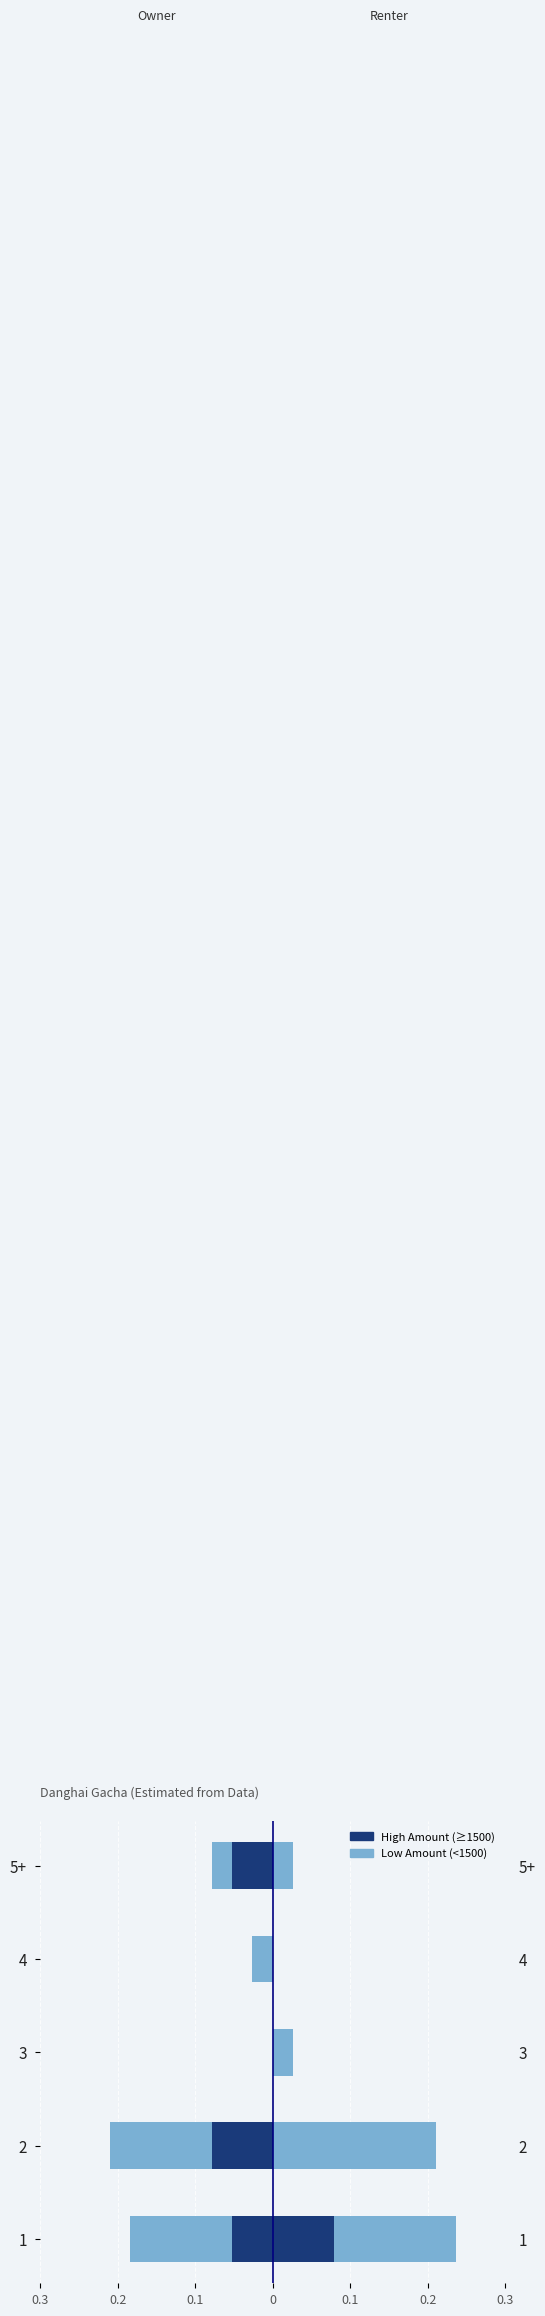

The value of Low Amount (Renter) at 4 is -0.1. True or false?

False